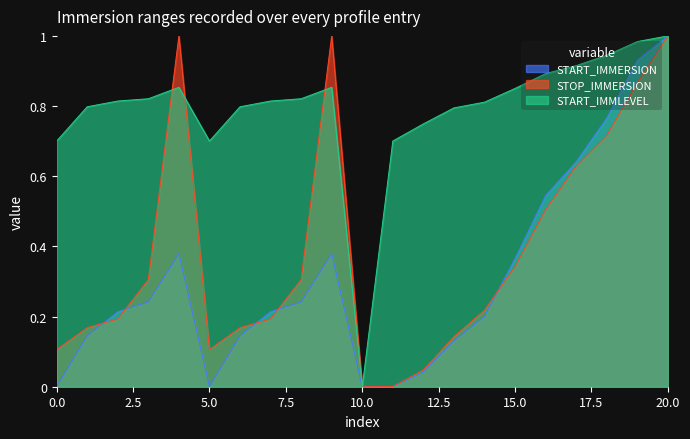

What is the difference between the second highest and minimum values in the STOP_IMMERSION series?

1.0